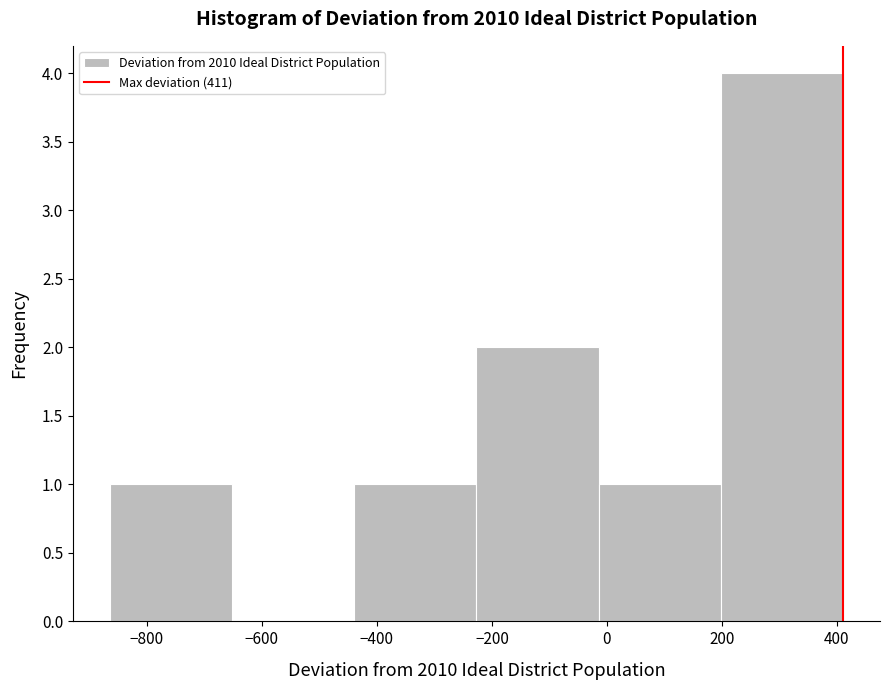

Which range on the x-axis has the tallest bar?

200 to 420